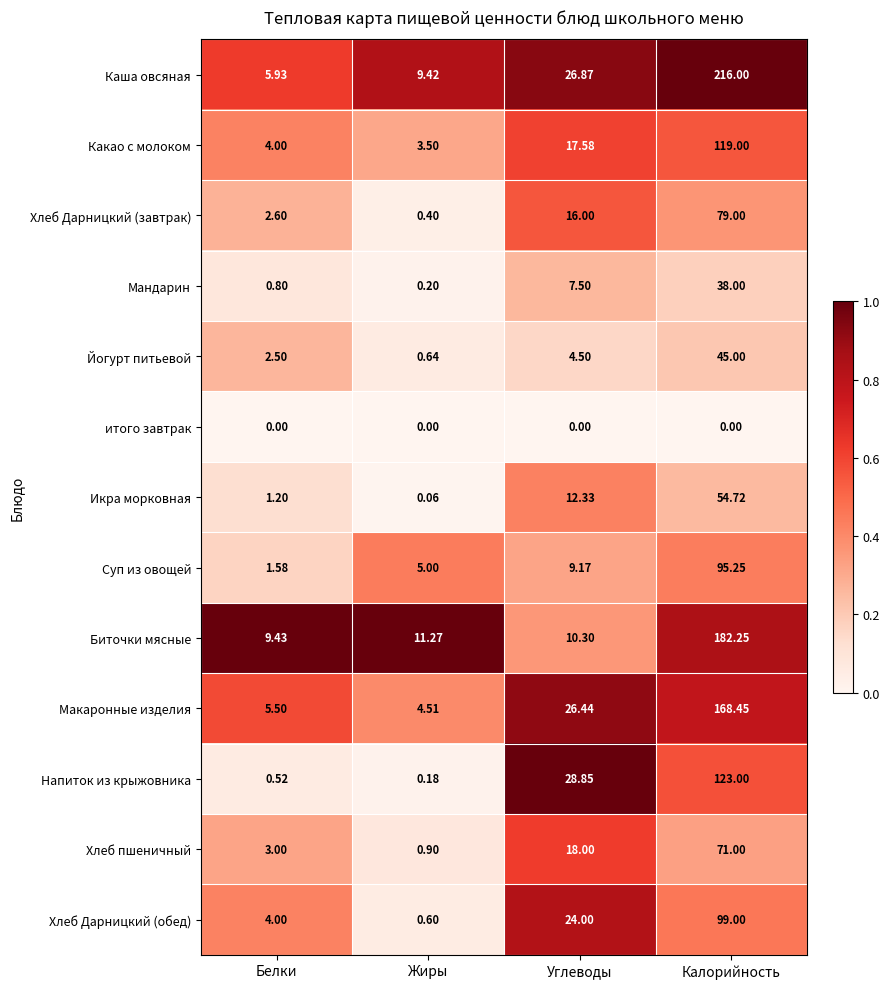

At which category is the sum across all series the highest?

Калорийность